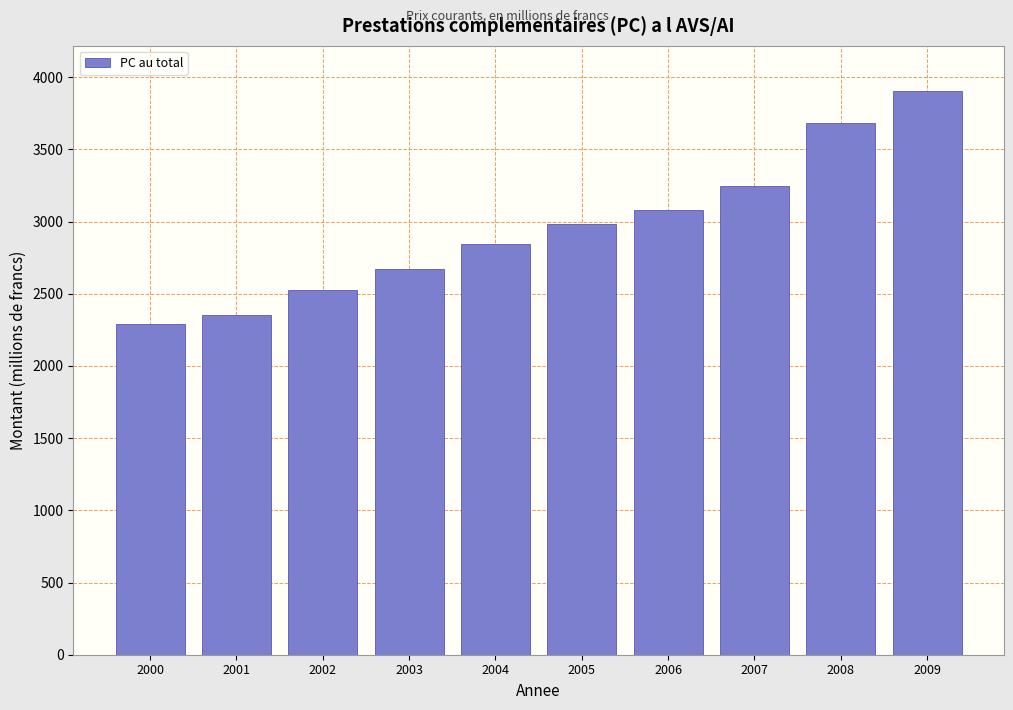

Reading left to right, list all the values displayed in this chart.

2000=2288.3	2001=2351.3	2002=2527.8	2003=2671.2	2004=2847.4	2005=2981.7	2006=3080.4	2007=3246.3	2008=3679.8	2009=3905.7